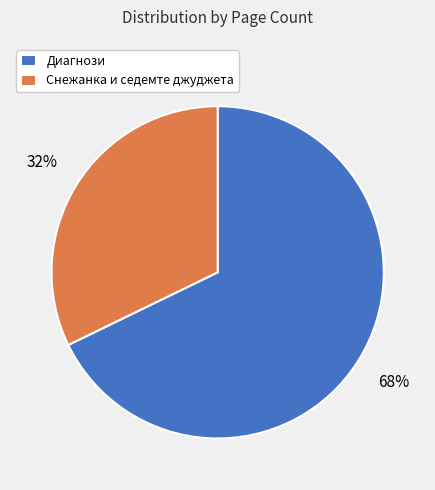

Between Снежанка и седемте джуджета and Диагнози, which is larger?

Диагнози